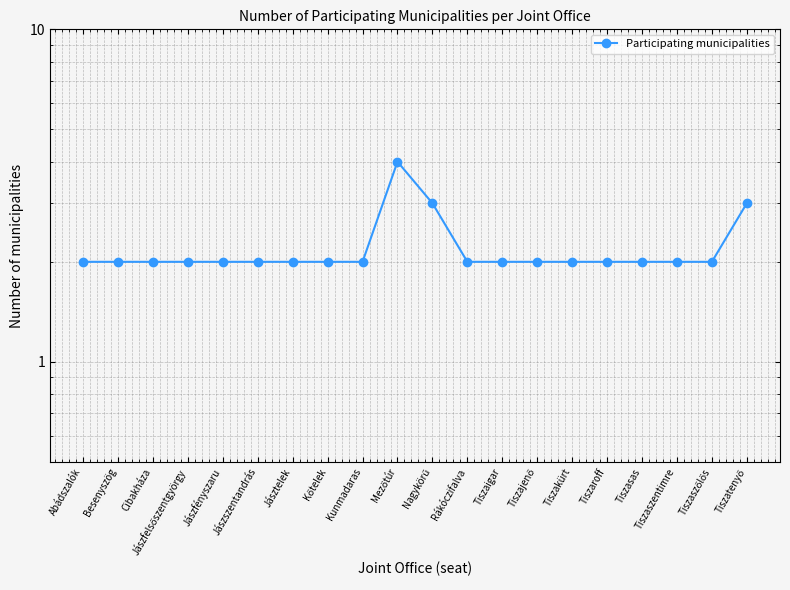

Does the chart display data point markers on the line(s)?

Yes